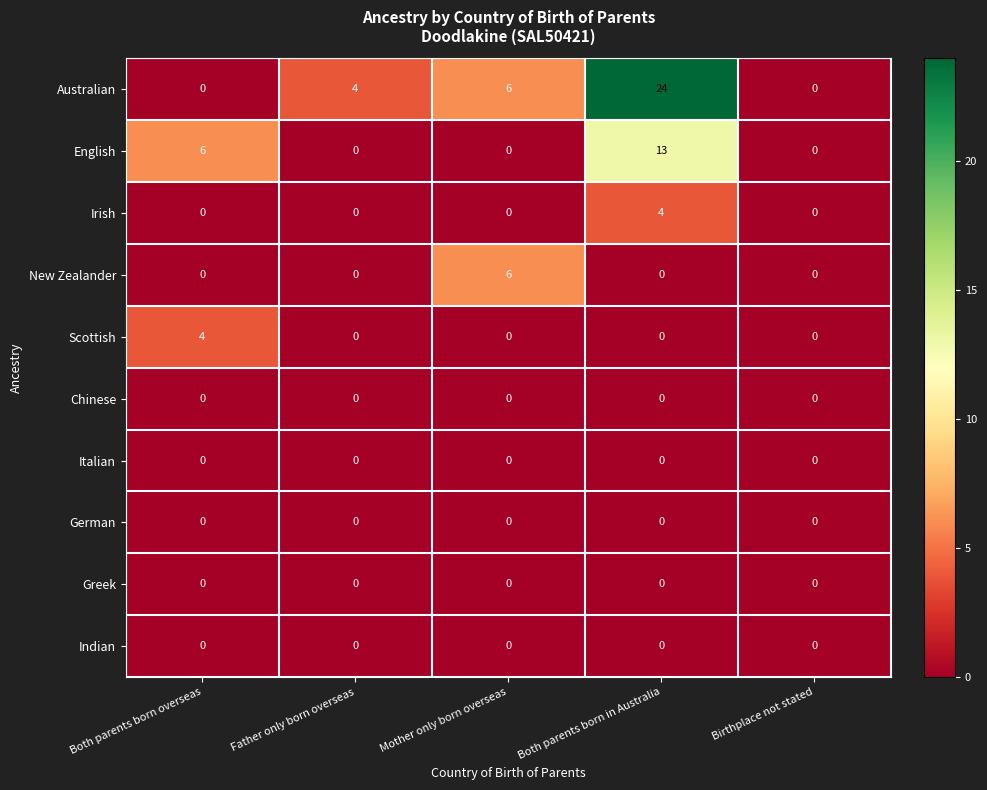

How many distinct data groups are displayed?

10